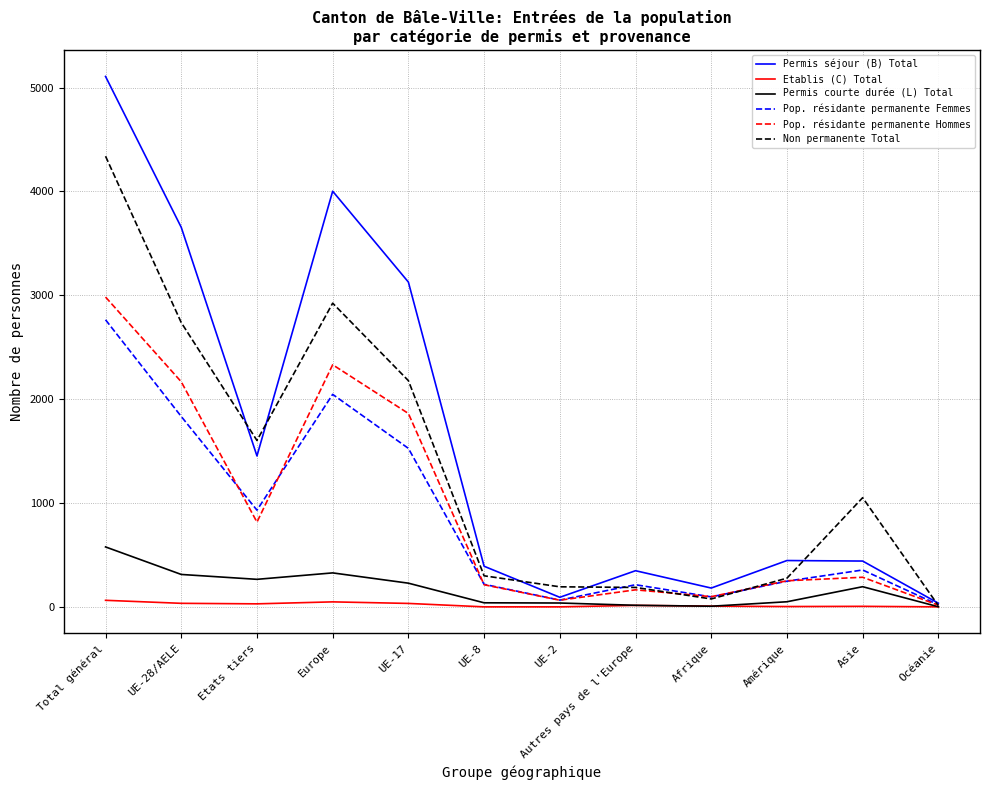

Count the number of data series in this chart.

6